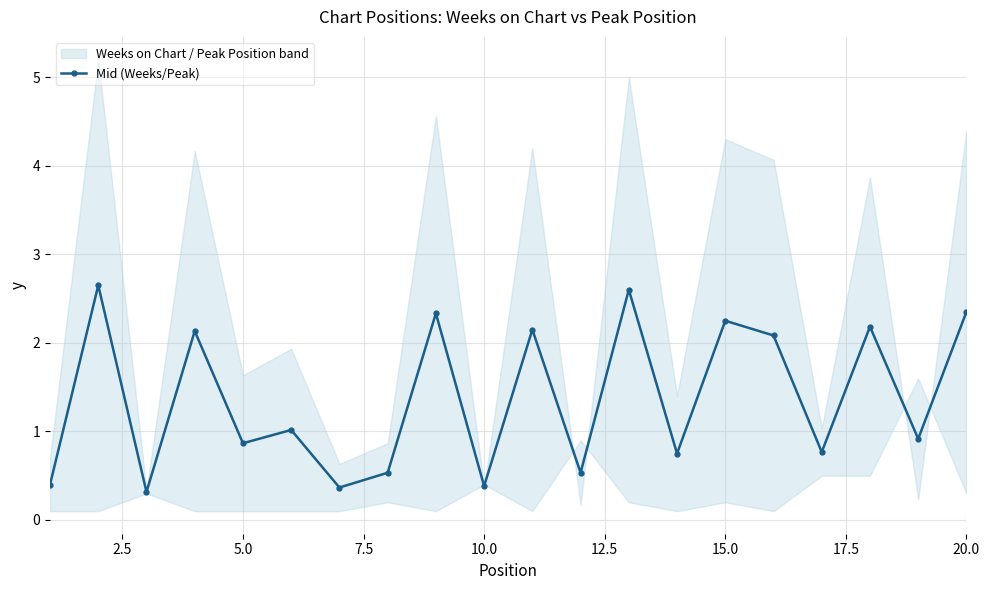

Count the number of categories in the chart.

20